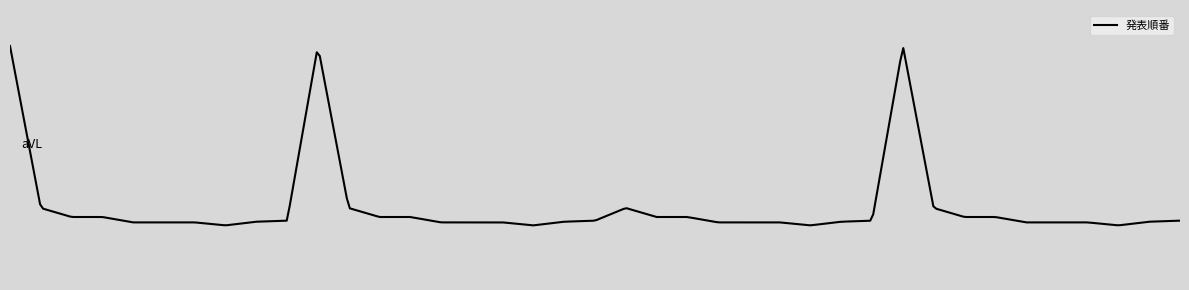

What is the value of the 26th point from the left?

7